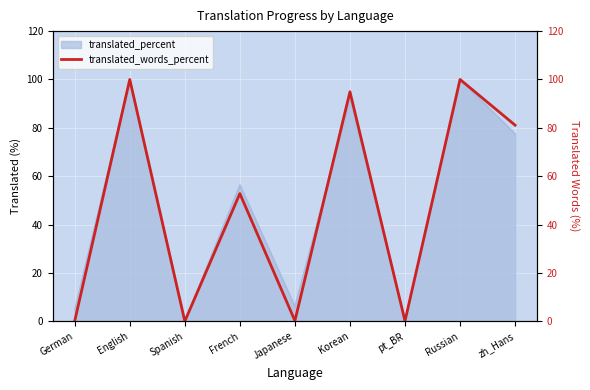

What is the maximum value for translated_percent?

100.0